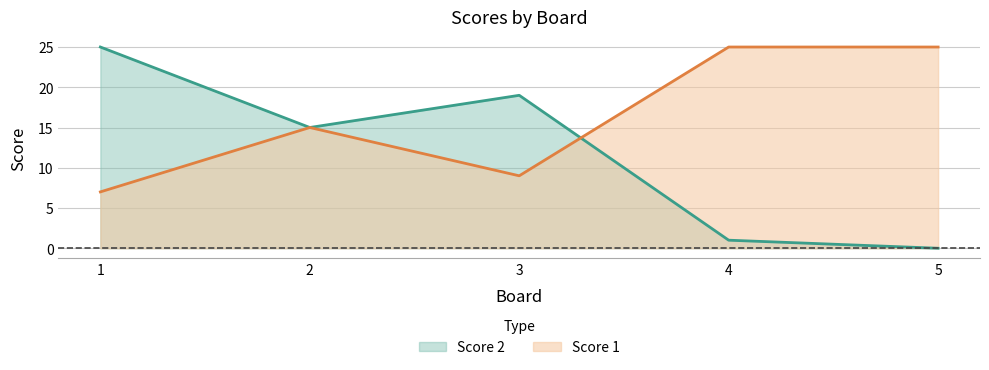

Between which two adjacent categories do Score 2 and Score 1 first intersect?

3 and 4